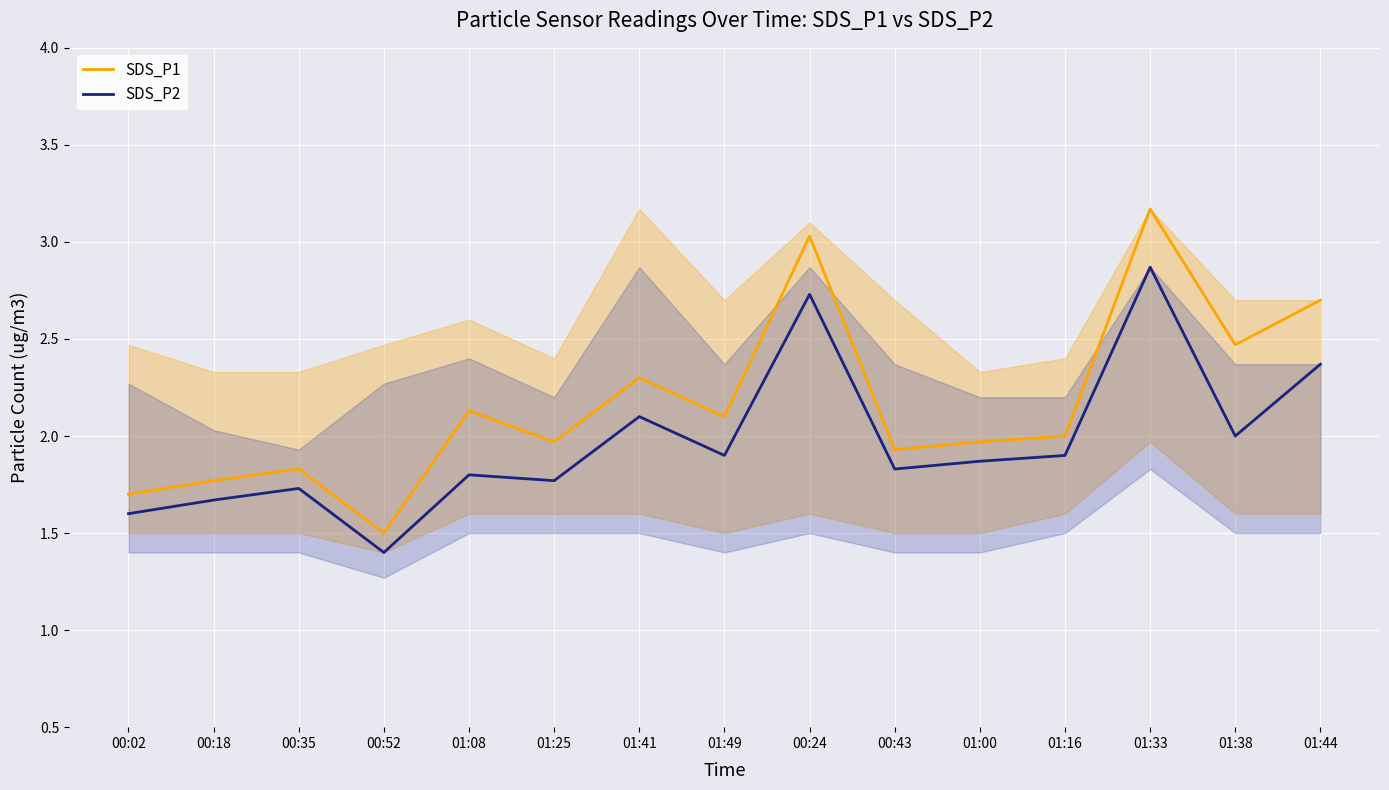

True or false: SDS_P1 and SDS_P2 intersect in this chart.

False